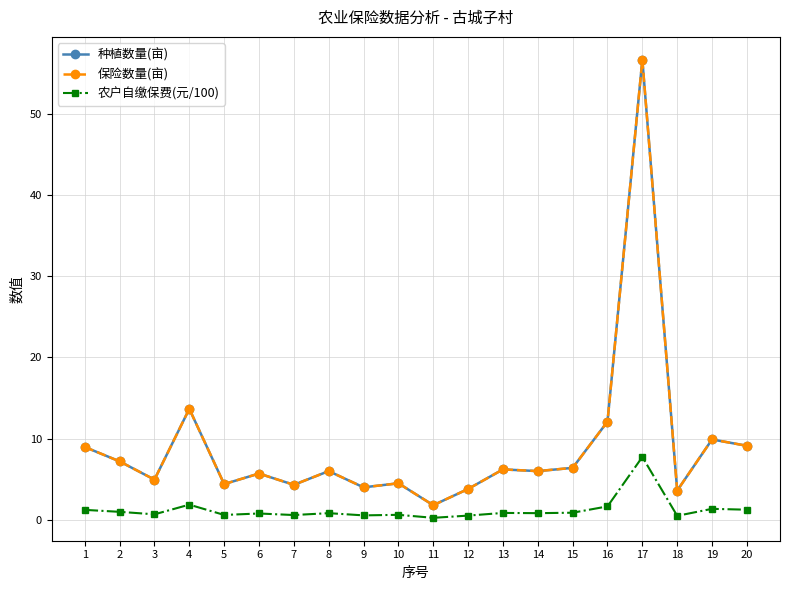

Does the chart display data point markers on the line(s)?

Yes